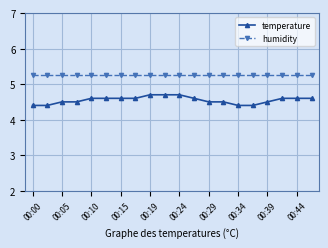

Reading right to left, what are all the values shown in this chart?

temperature: 4.6	4.6	4.6	4.5	4.4	4.4	4.5	4.5	4.6	4.7	4.7	4.7	4.6	4.6	4.6	4.6	4.5	4.5	4.4	4.4
humidity: 5.3	5.3	5.3	5.3	5.3	5.3	5.3	5.3	5.3	5.3	5.3	5.3	5.3	5.3	5.3	5.3	5.3	5.3	5.3	5.3